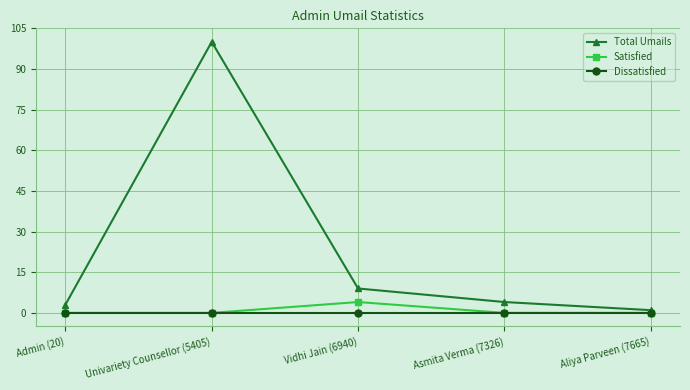

In Total Umails, how many points are higher than both neighbors (excluding endpoints)?

1